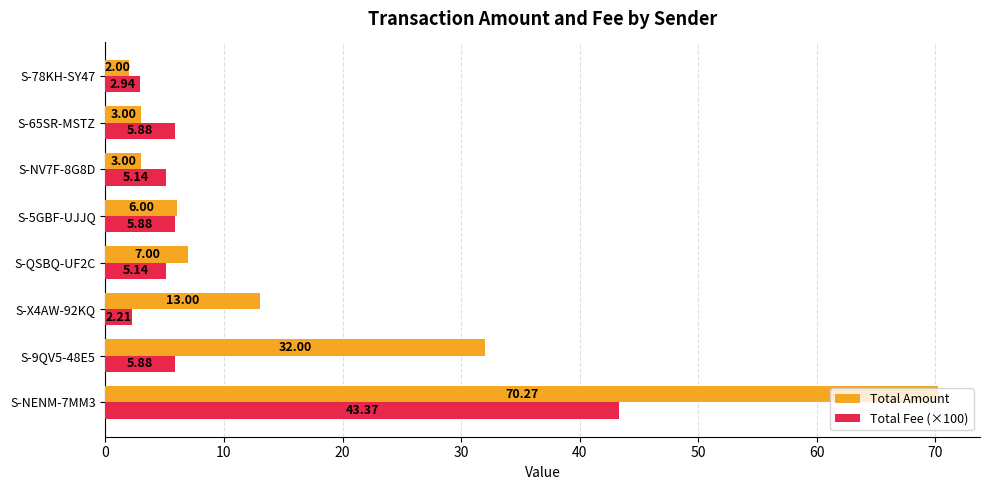

Rank the series by their maximum value, from highest to lowest.

Total Amount, Total Fee (×100)